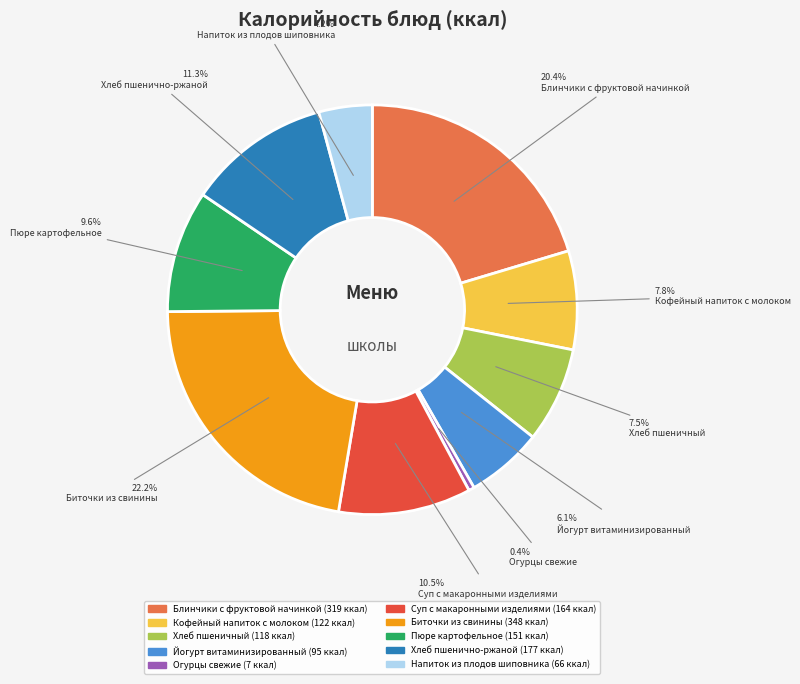

What percentage do Хлеб пшеничный and Хлеб пшенично-ржаной together represent?

18.8%